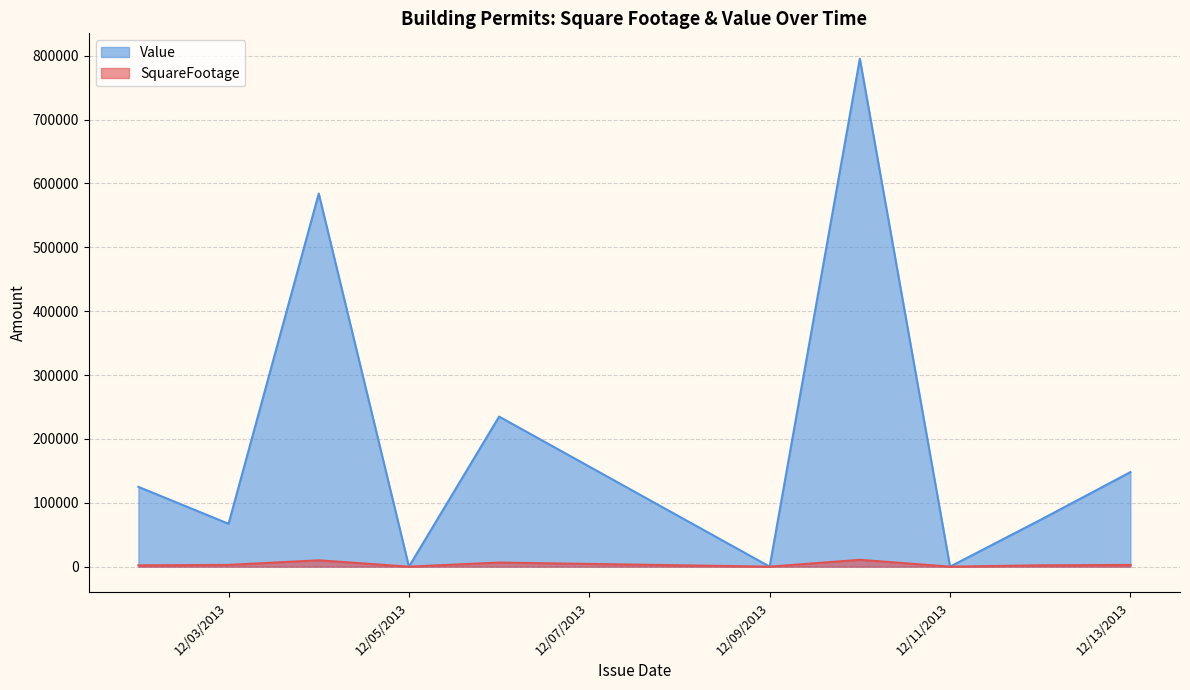

What is the total value across all series at 12/03/2013?

69880